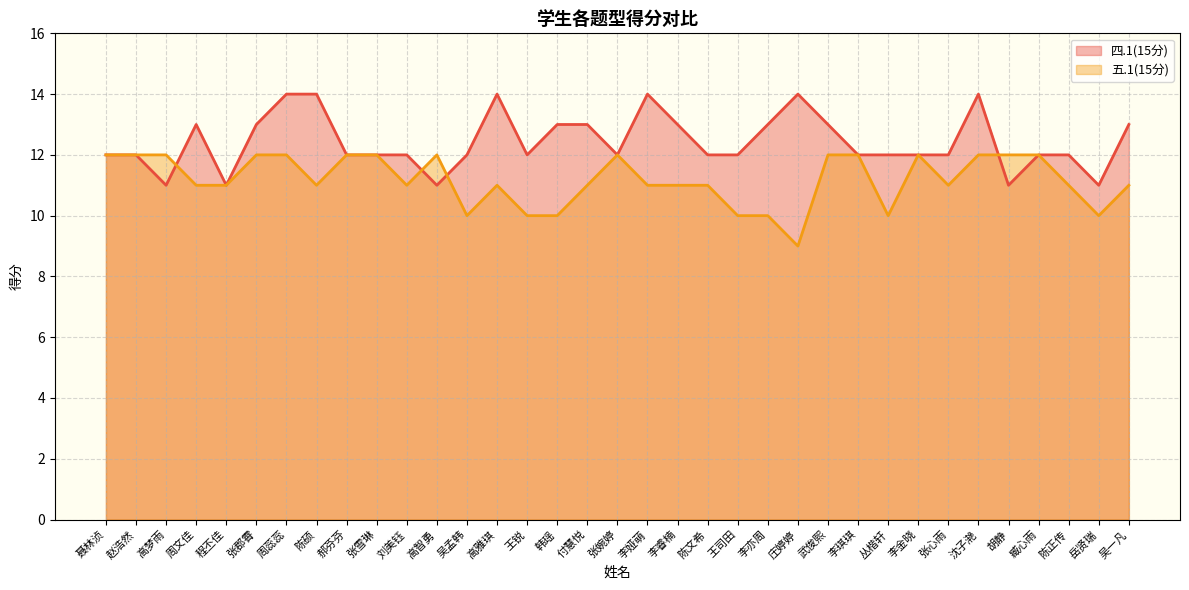

Where does the 四.1(15分) series first go above 12?

周文佳